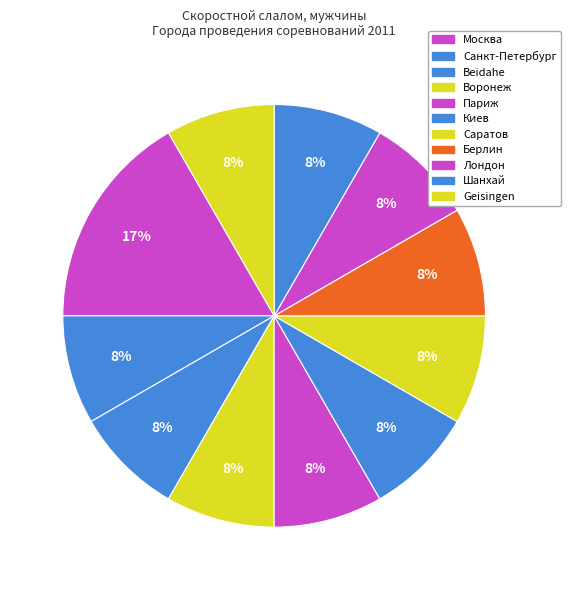

How many segments does this pie chart have?

11